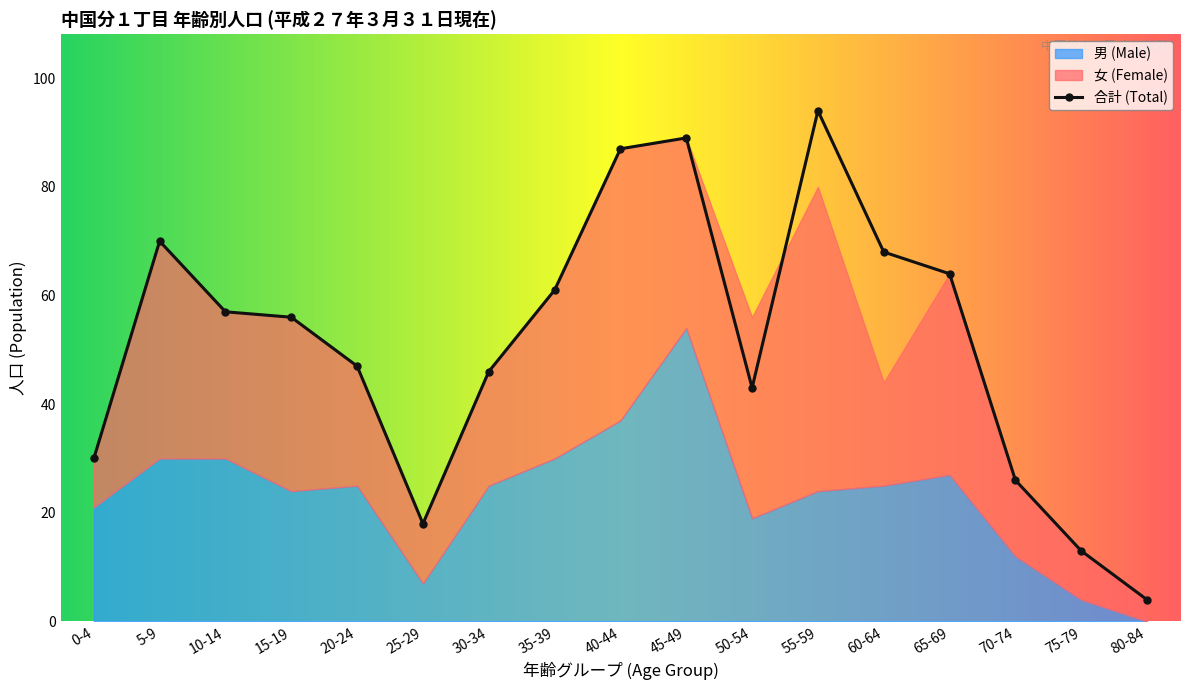

How many data points does each series have?

17